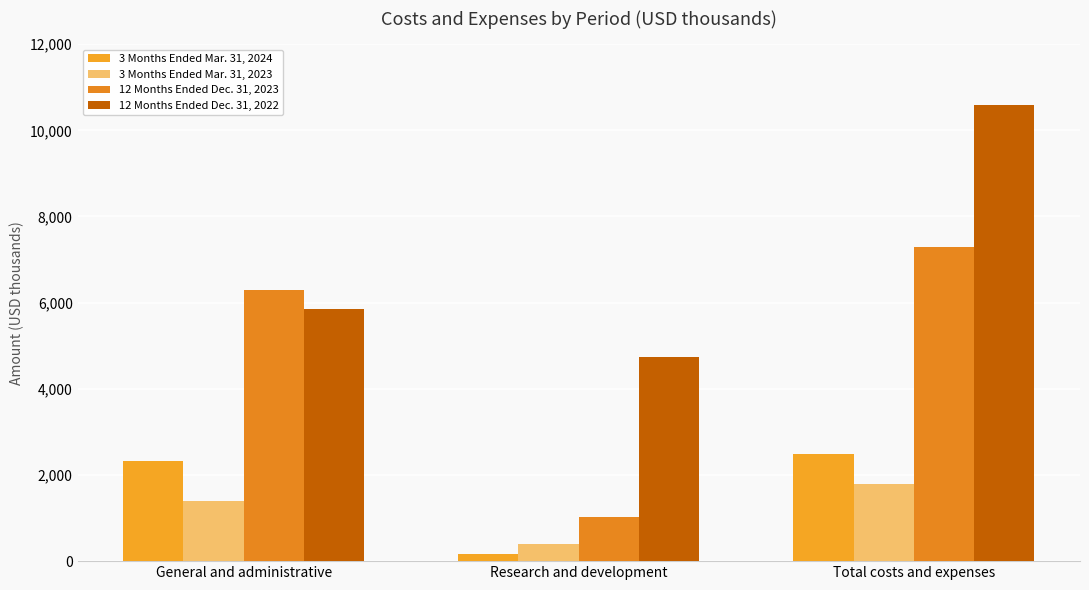

Reading left to right, list all the values displayed in this chart.

3 Months Ended Mar. 31, 2024: General and administrative=2317	Research and development=165	Total costs and expenses=2482
3 Months Ended Mar. 31, 2023: General and administrative=1406	Research and development=390	Total costs and expenses=1796
12 Months Ended Dec. 31, 2023: General and administrative=6283	Research and development=1013	Total costs and expenses=7296
12 Months Ended Dec. 31, 2022: General and administrative=5847	Research and development=4749	Total costs and expenses=10596